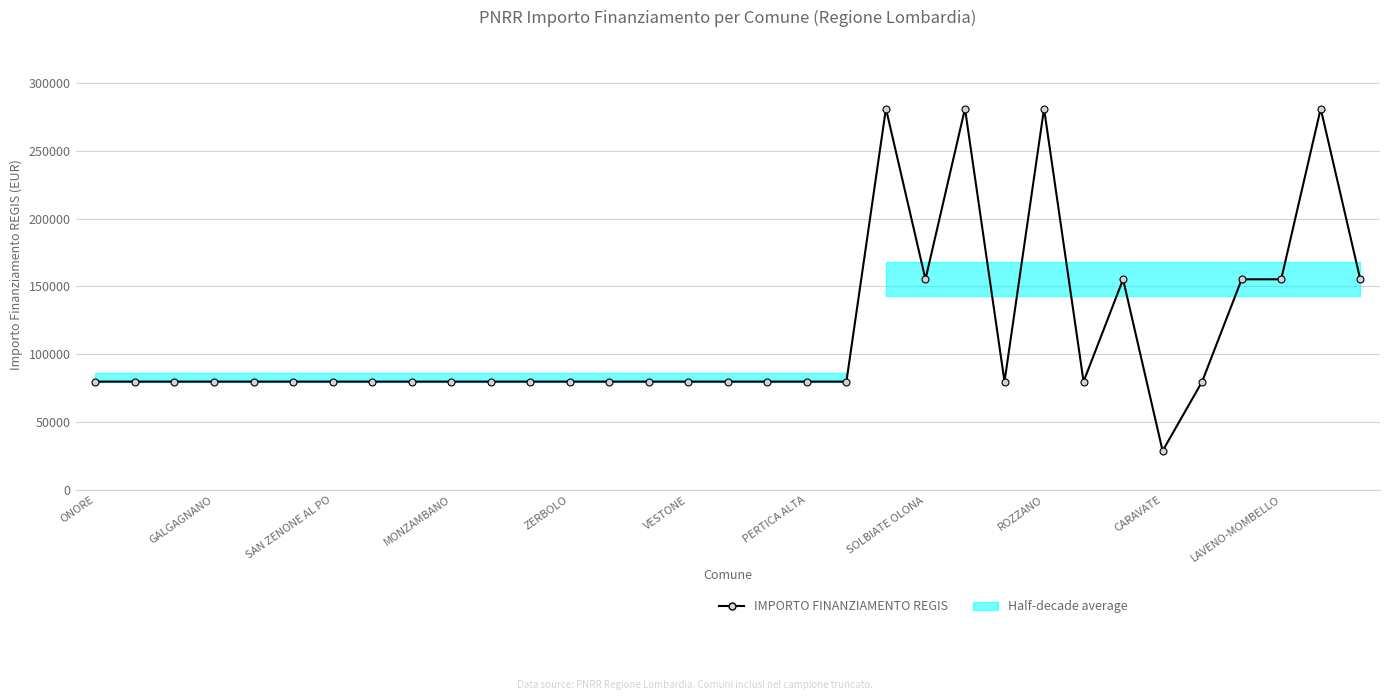

How many categories are shown in the chart?

33